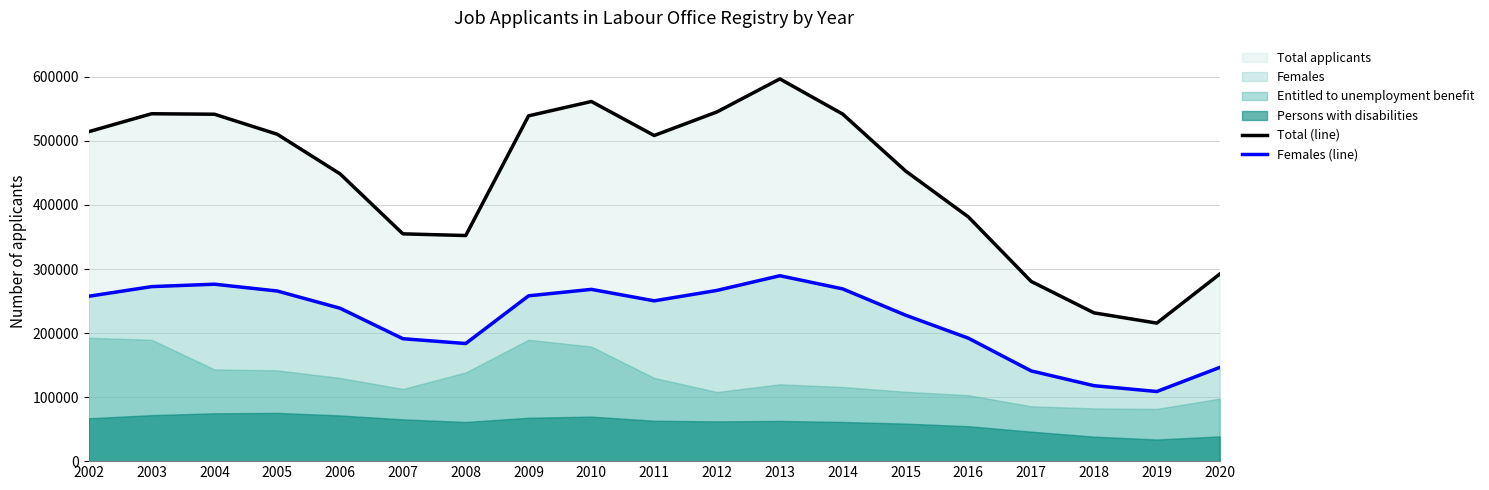

How many categories are shown in the chart?

19